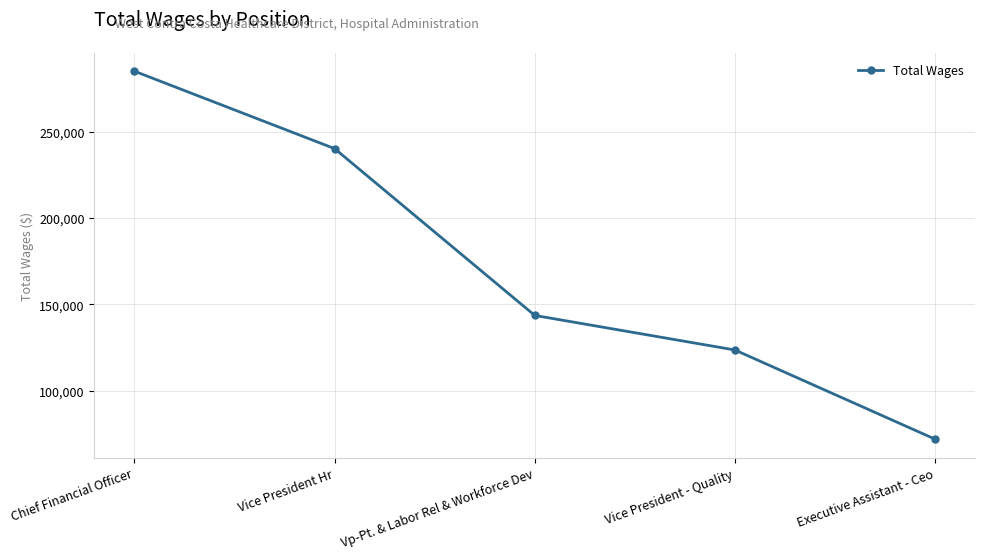

How many values are below 143626?

2